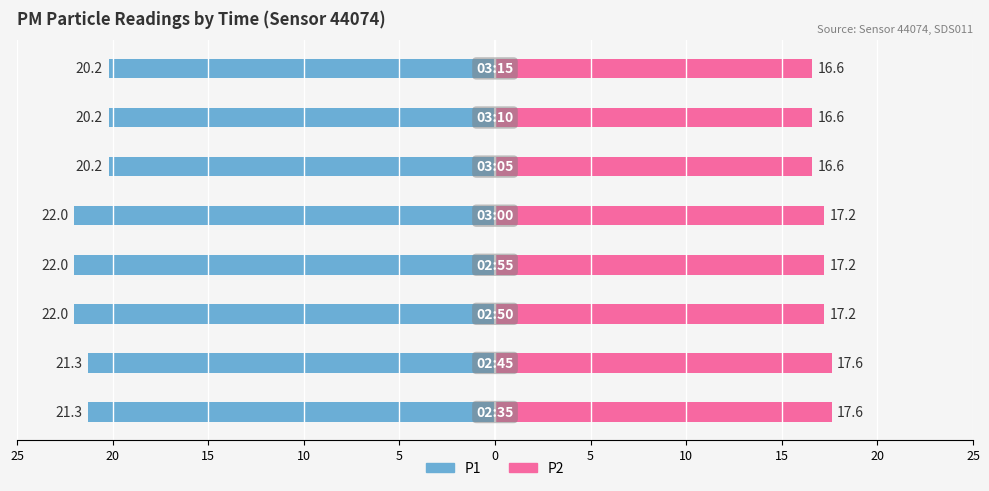

True or false: P1 has a value of -14.6 at 10.

False